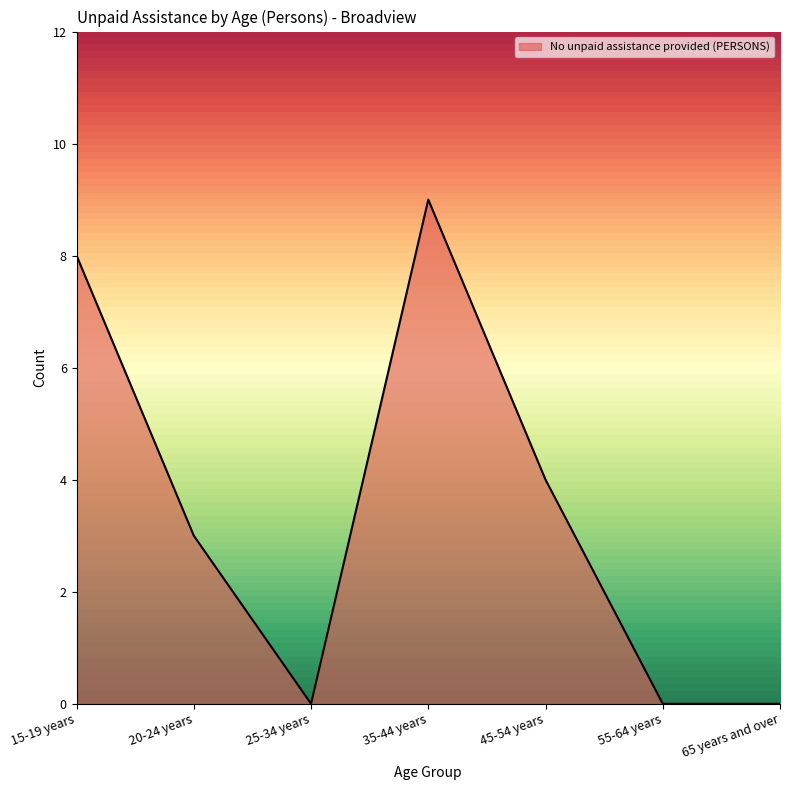

Count the number of categories in the chart.

7